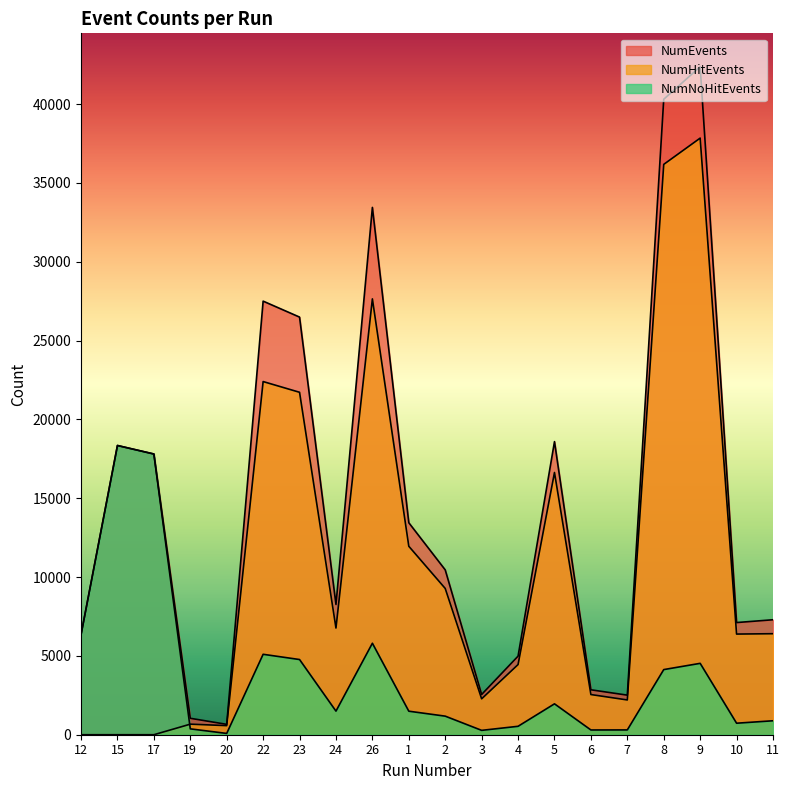

How many interior local valleys does the NumEvents series have?

5